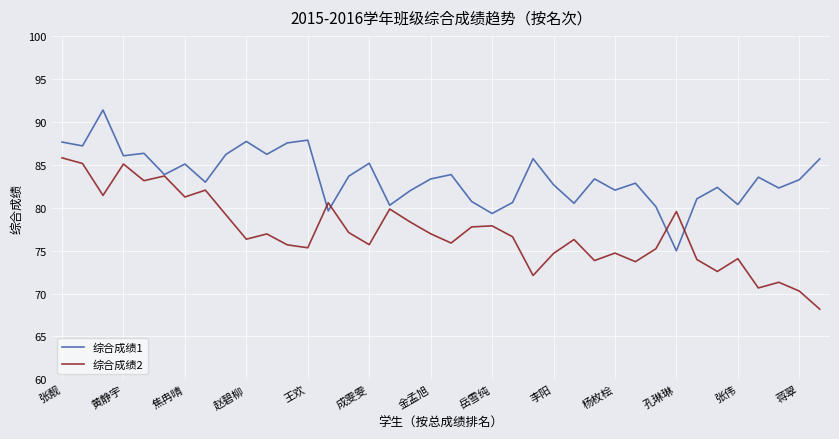

Which series has the largest total across all categories?

综合成绩1